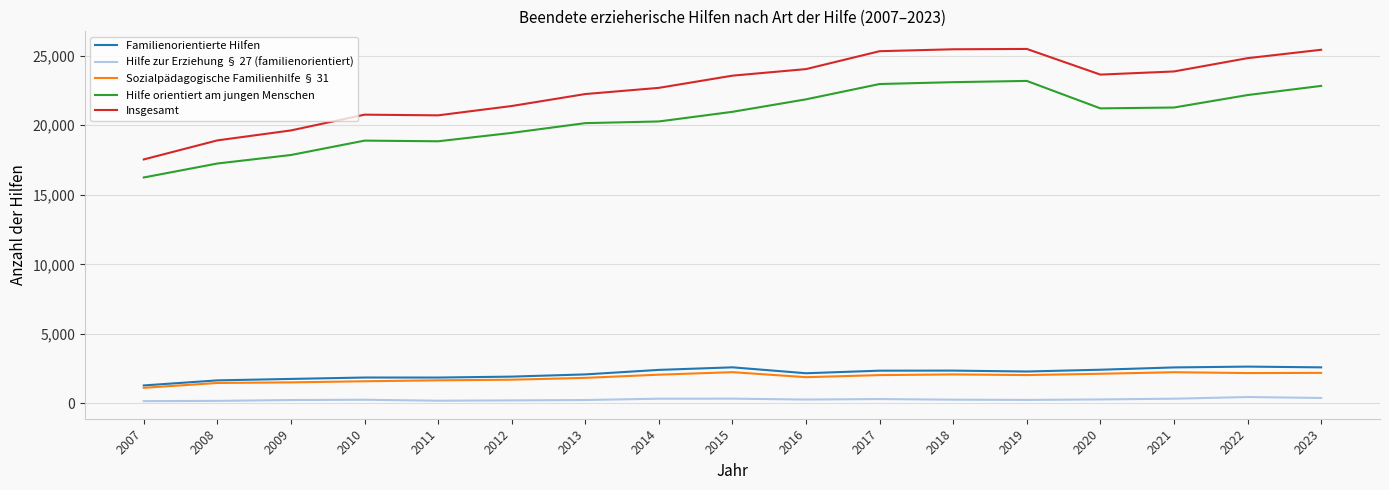

What is the sum of all Hilfe orientiert am jungen Menschen values?

348415